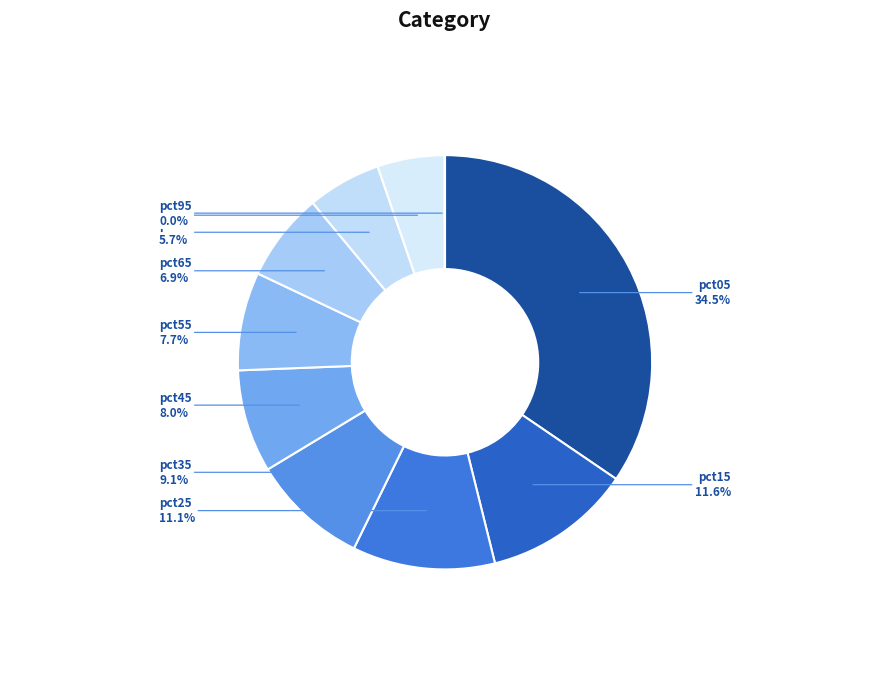

What percentage is NOT represented by pct65?

93.1%